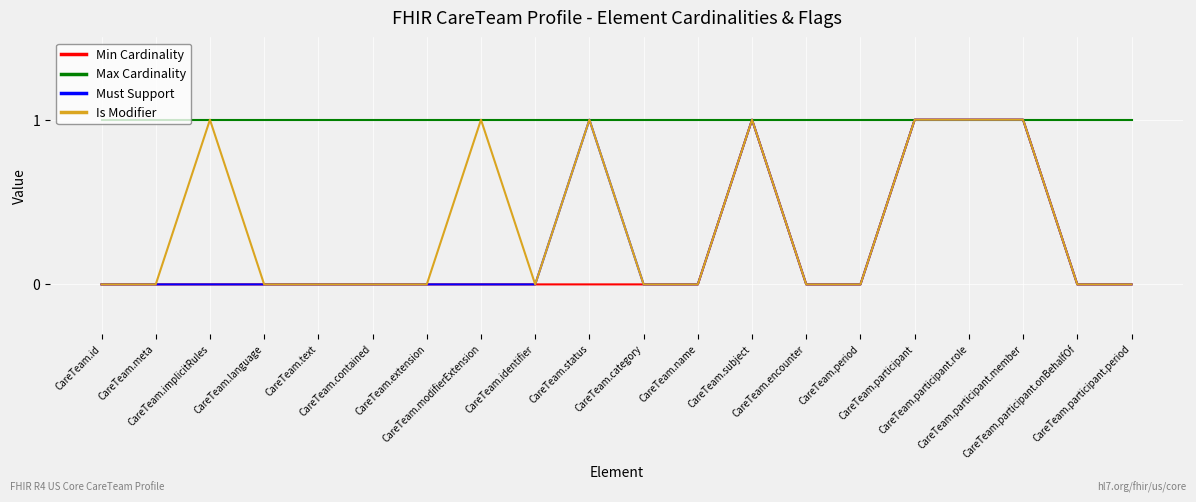

At how many categories does at least one series exceed 0?

20